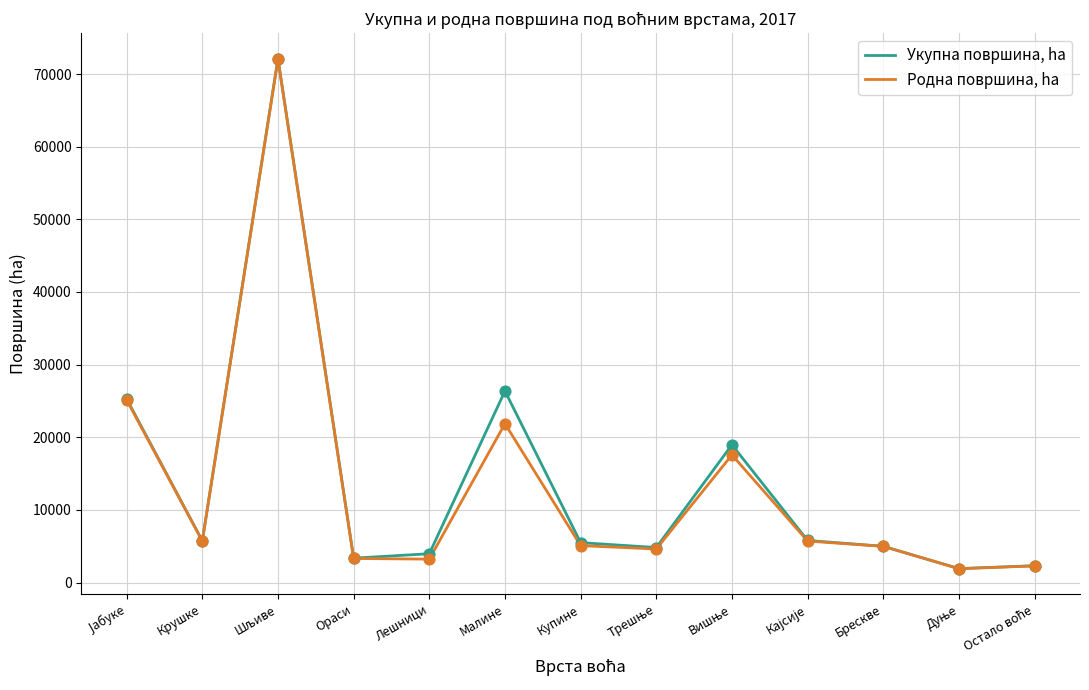

Is it true that Родна површина, ha equals 10165 at Крушке?

False